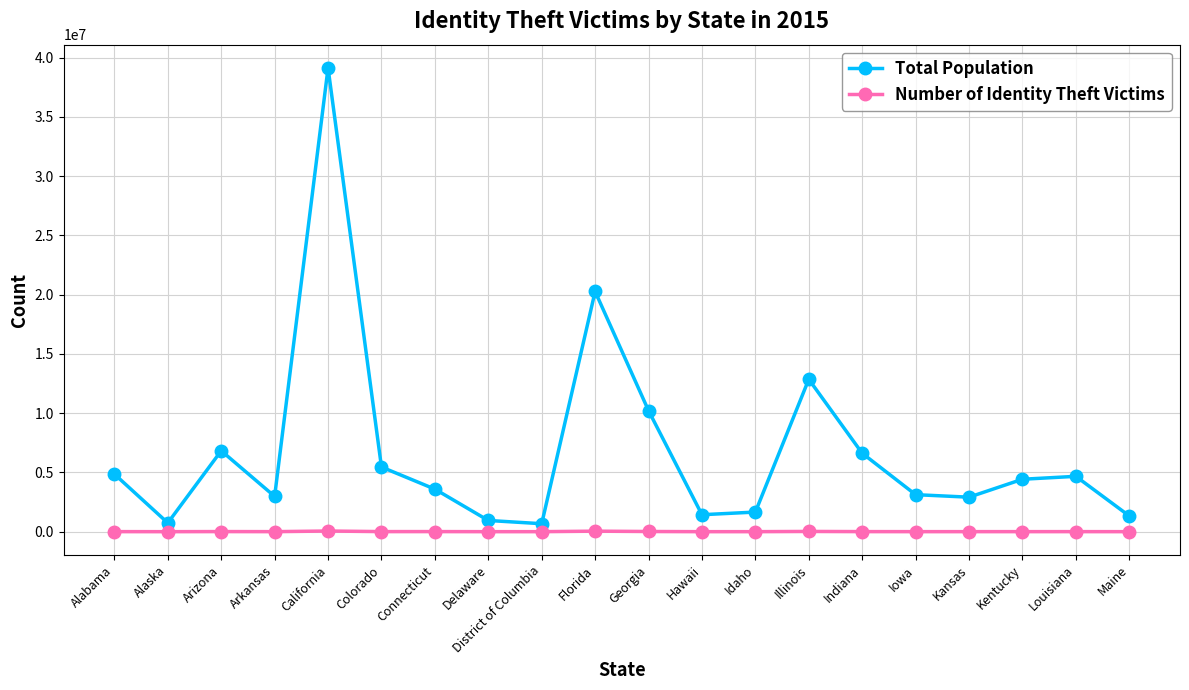

Is it true that Total Population equals 12859995 at Illinois?

True